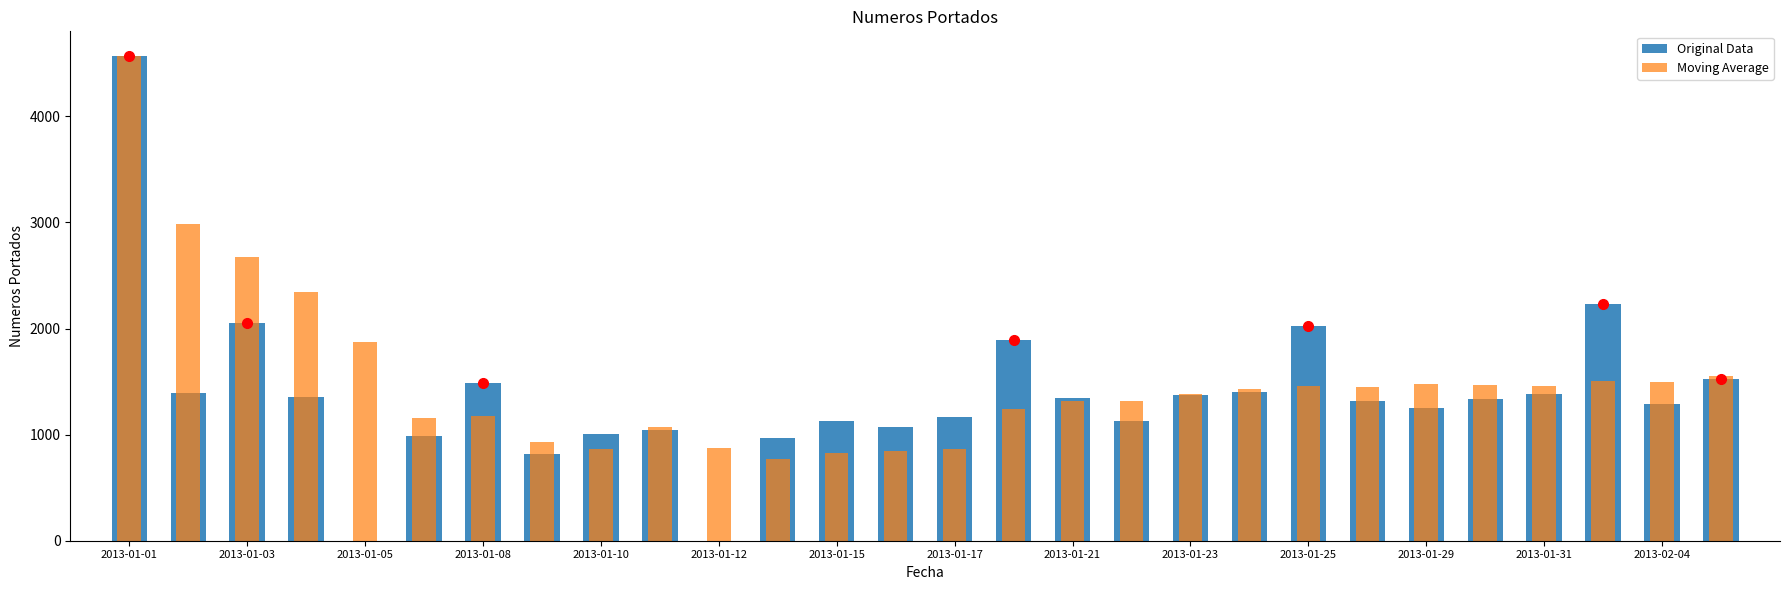

Which series has the widest spread of values?

Original Data